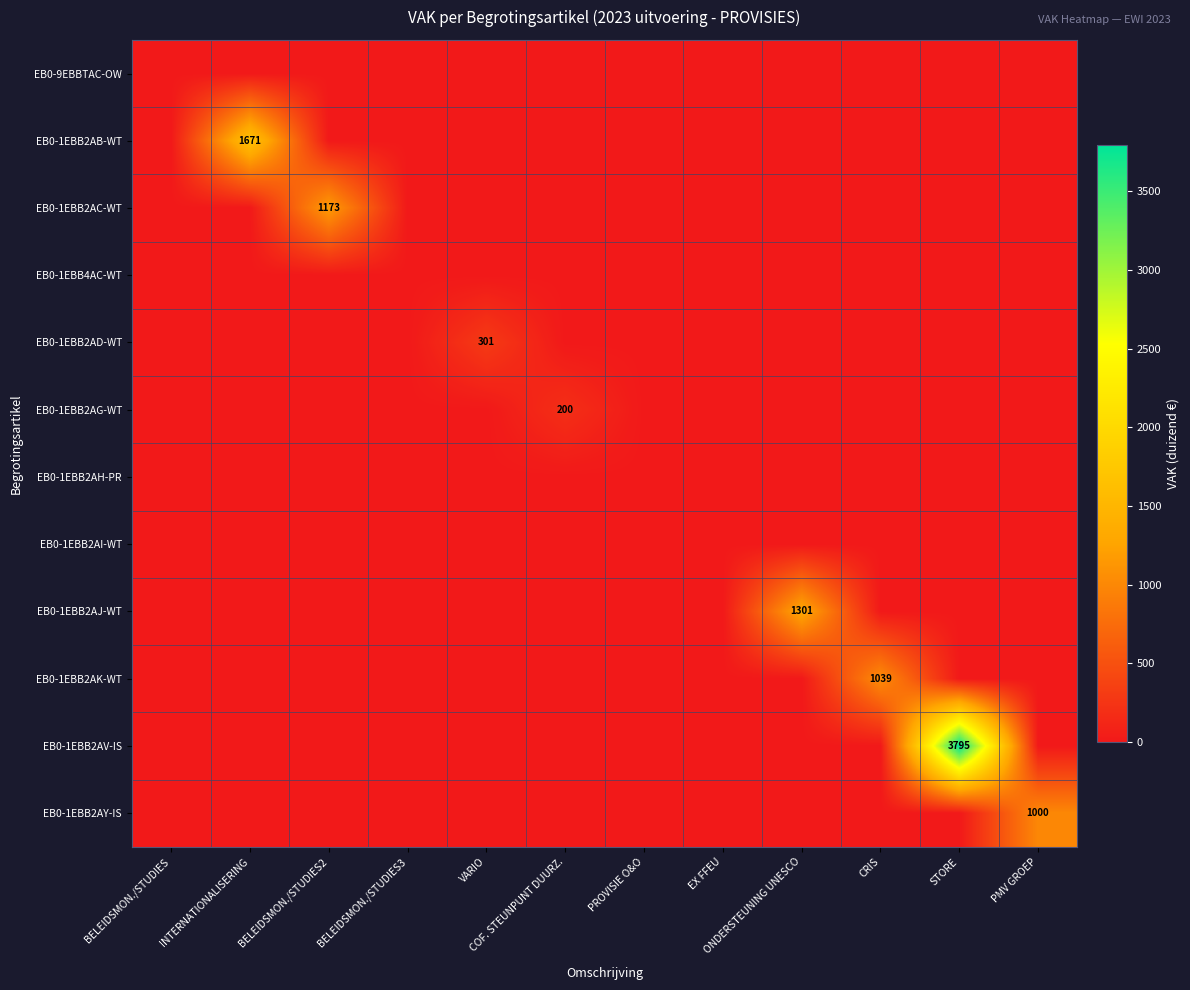

Which category has the lowest value across all series?

BELEIDSMON./STUDIES